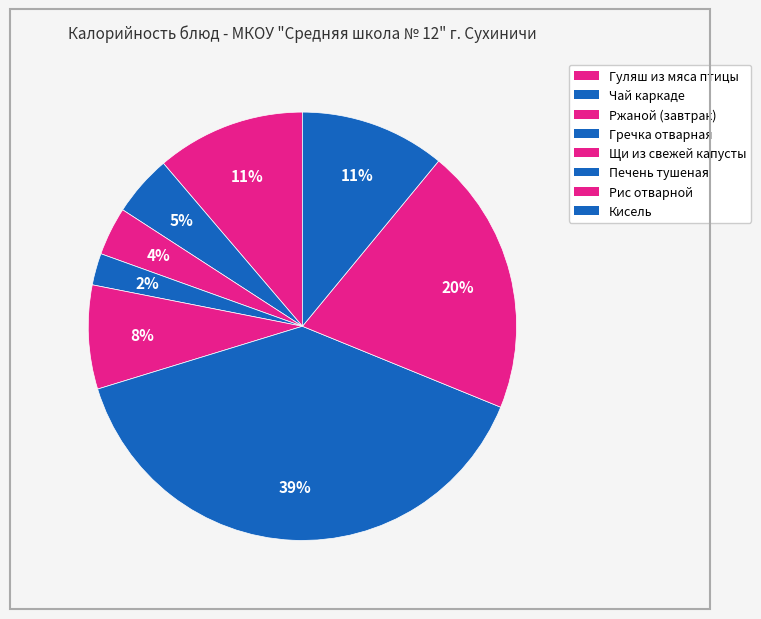

How many slices are in this pie chart?

8